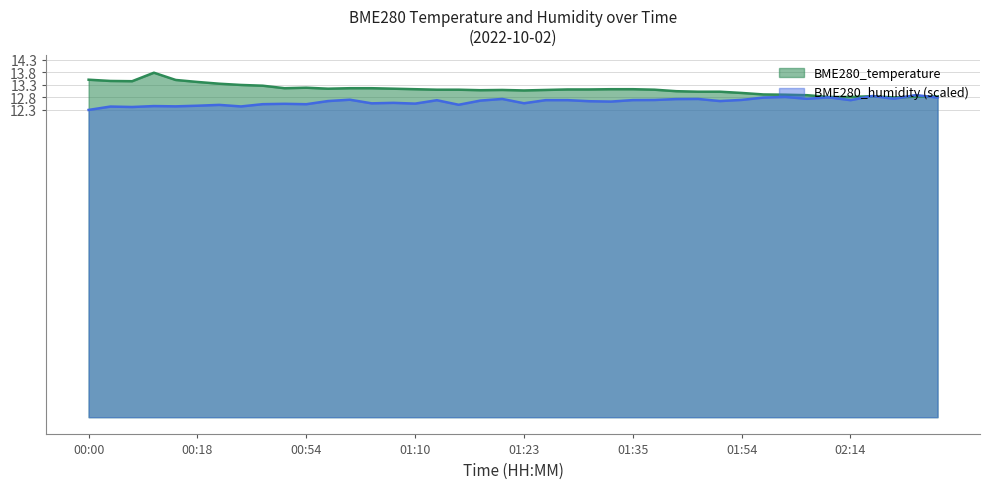

Is it true that BME280_humidity equals 12.8 at 02:11?

True